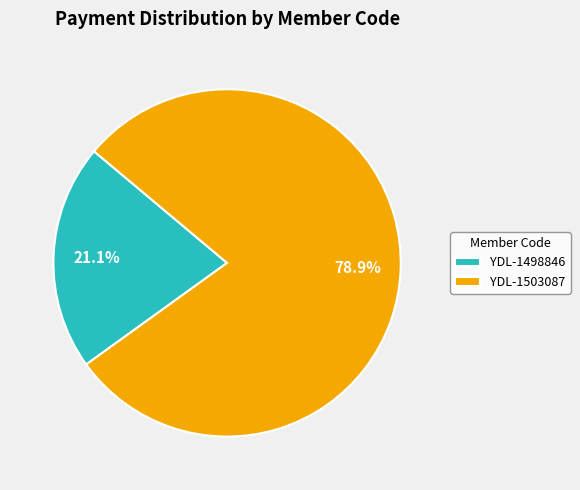

Does YDL-1498846 account for over 50% of the chart?

No